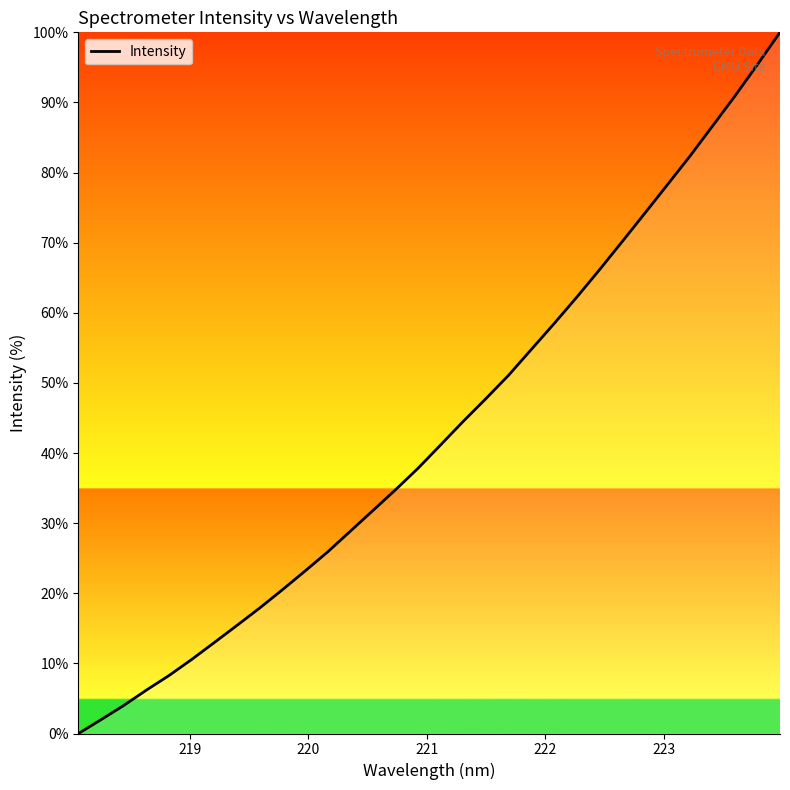

What is the difference between the maximum and minimum values?

100.0